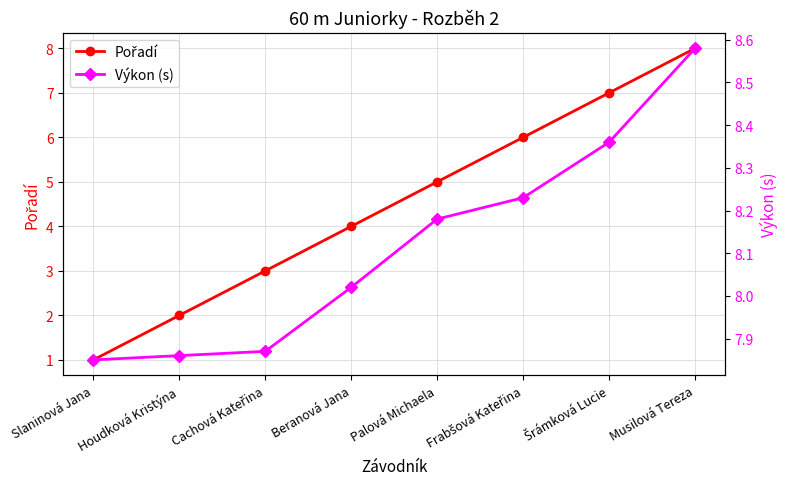

At which label is Výkon (s) closest to 8?

Beranová Jana